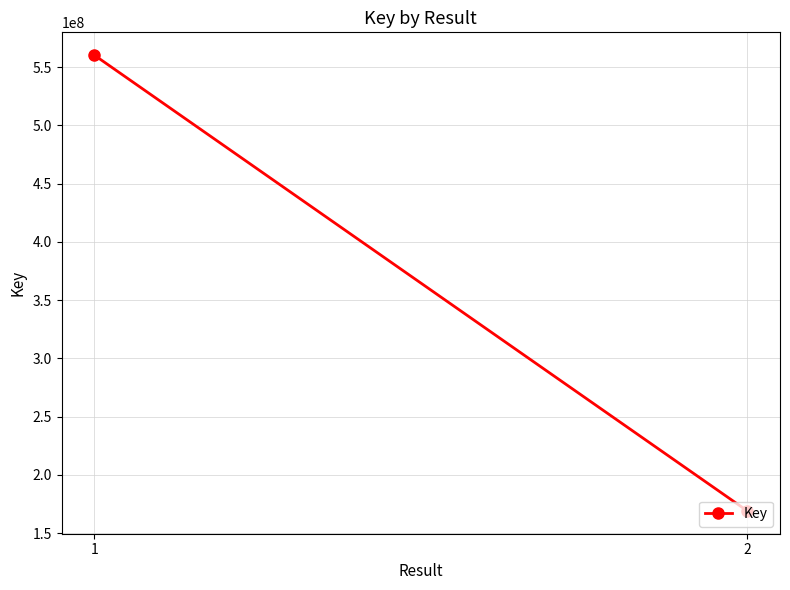

Between 1 and 2, which is larger?

1